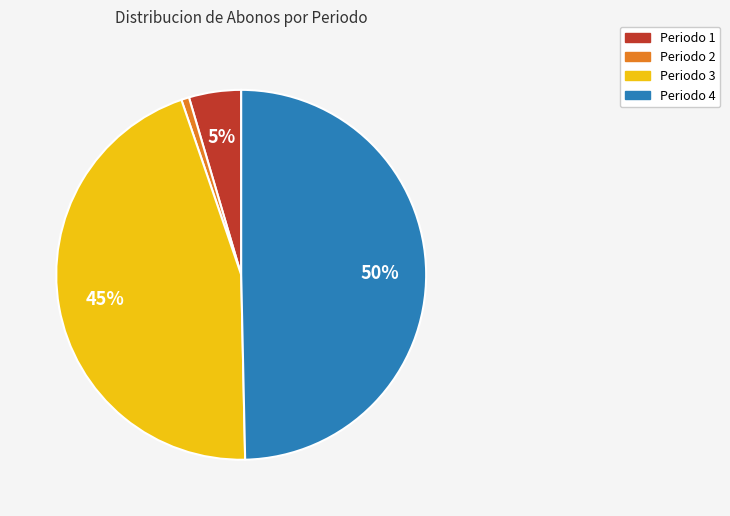

To the nearest percent, what is the difference between the largest and smallest slice percentages?

49%